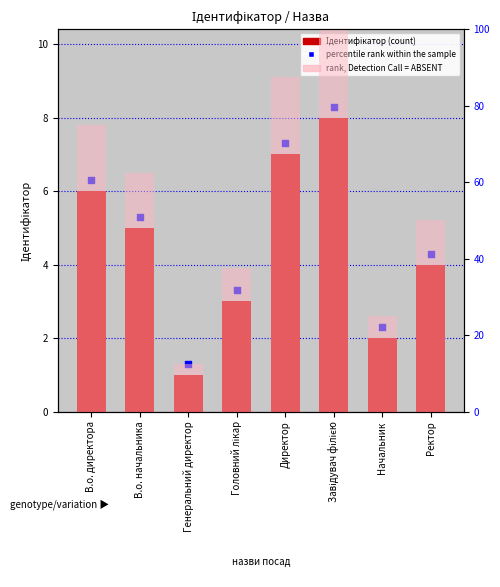

Is the value of rank, Detection Call = ABSENT at В.о. директора greater than the value of Ідентифікатор at В.о. директора?

Yes